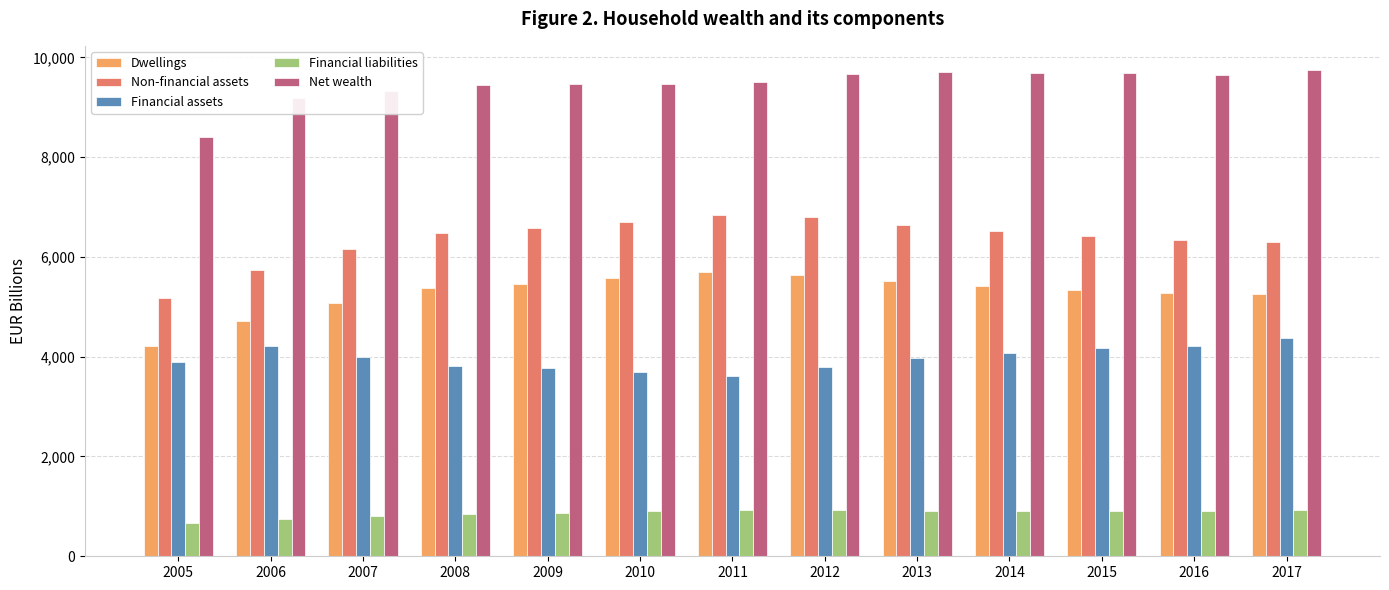

What is the difference between the Net wealth values at 2013 and 2014?

26.0